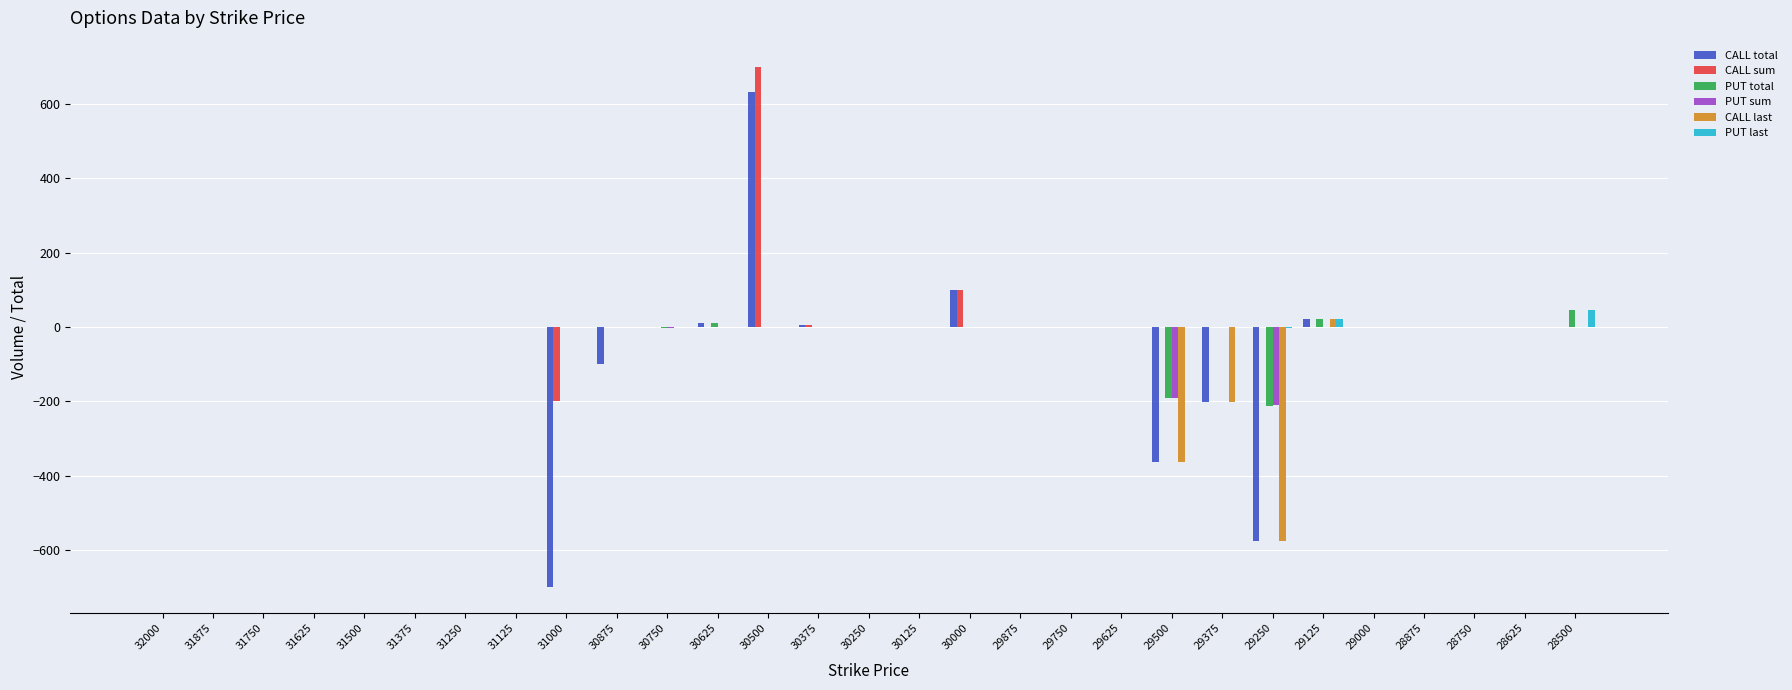

Which series changed the most between 31000 and 28625?

CALL total